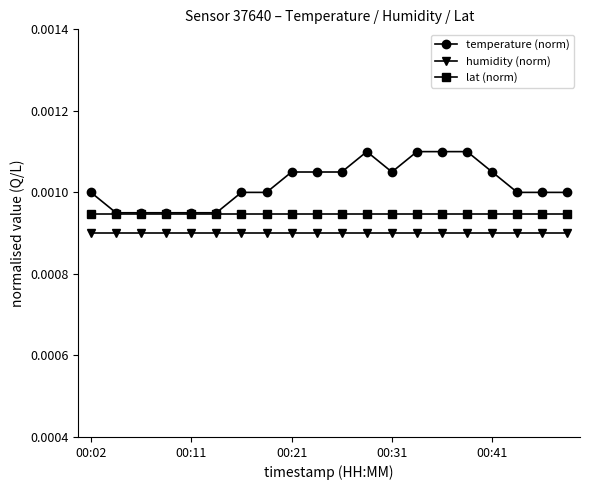

Which series has the largest total across all categories?

temperature (norm)